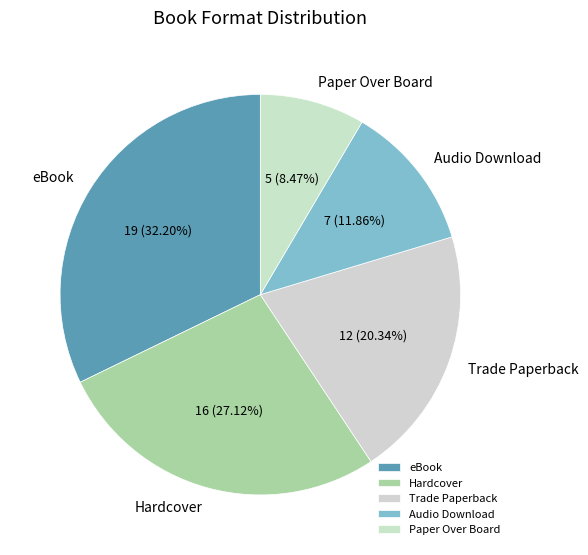

To the nearest percent, what percentage of the pie is Audio Download?

12%